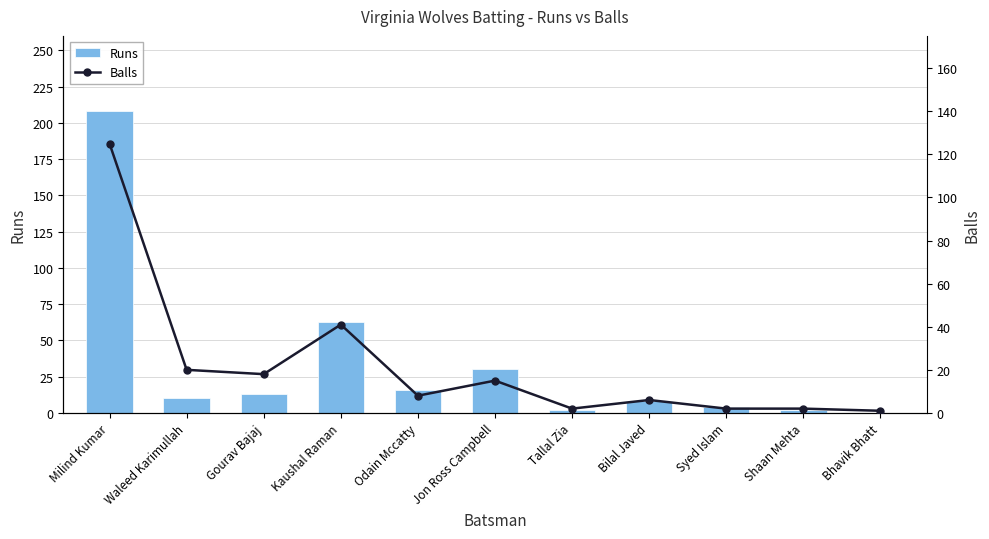

What is the average value of the Runs series?

32